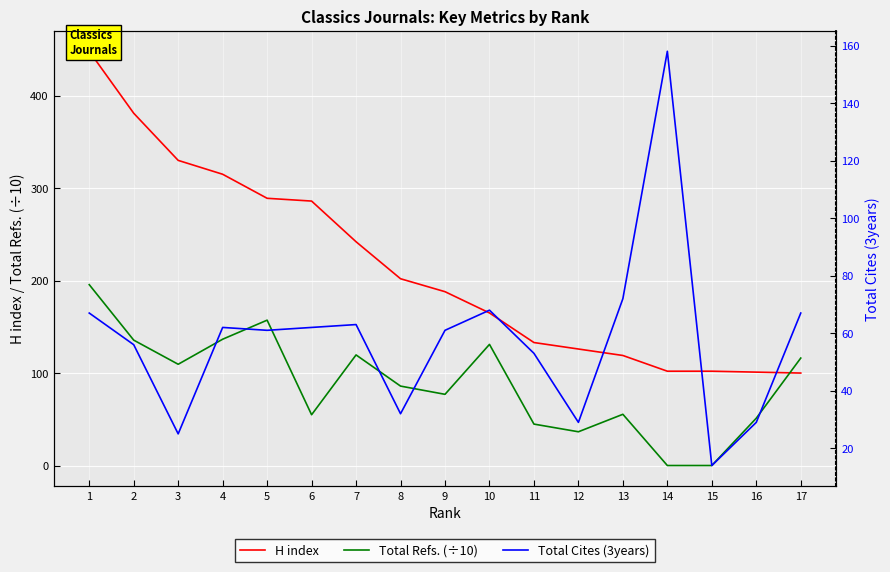

Where is the first local maximum for Total Refs. (÷10)?

5